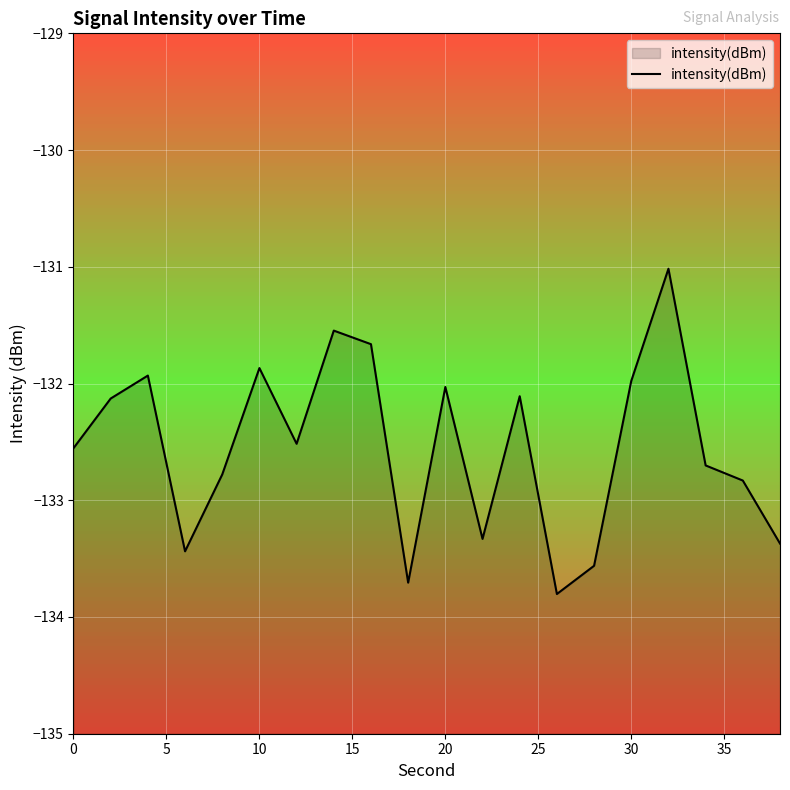

Read the value at 20.

-132.0